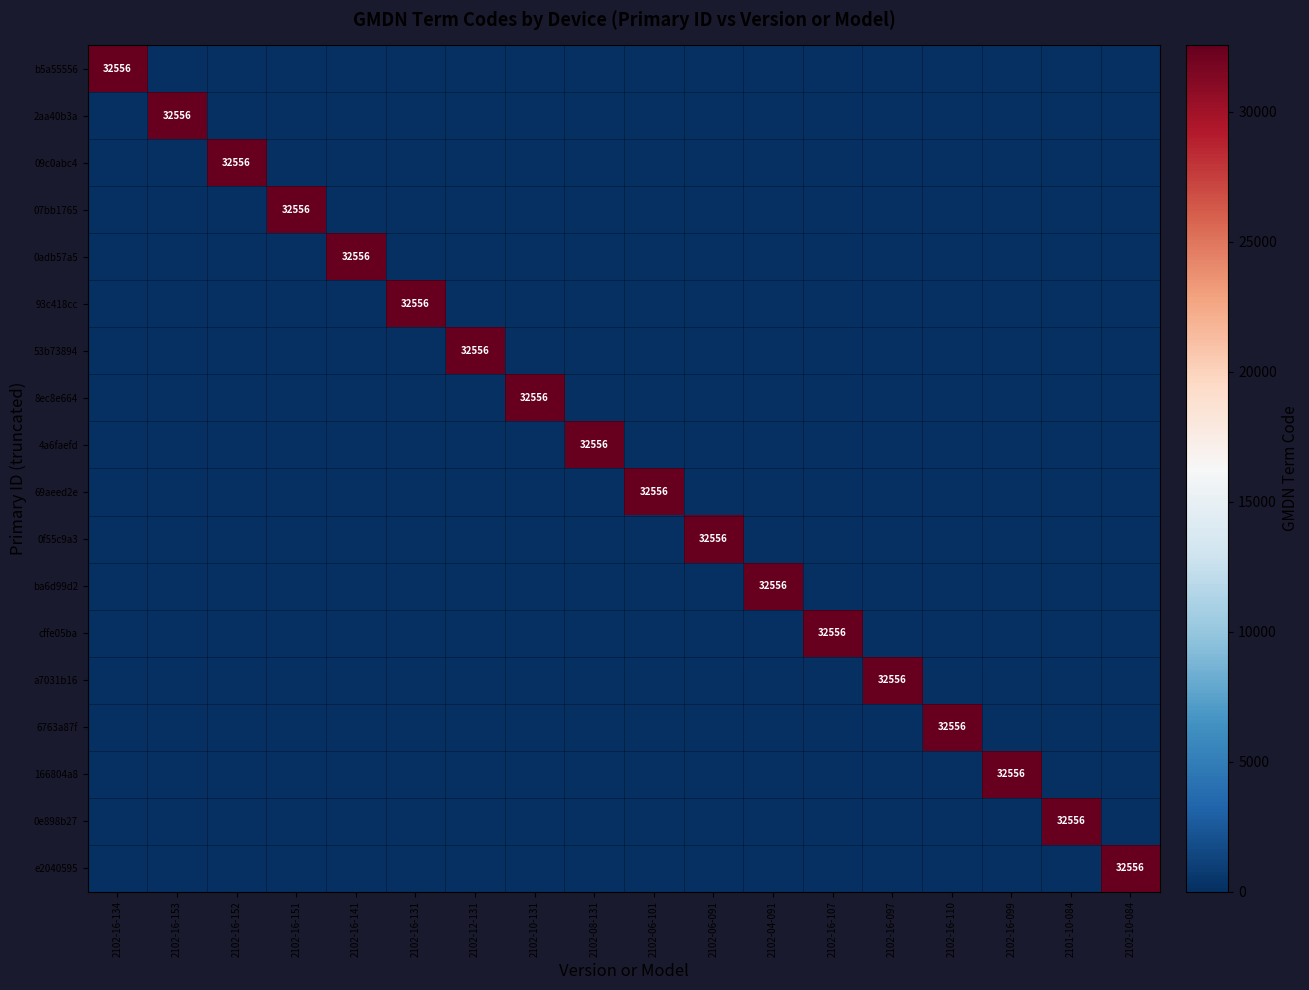

The 6763a87f series shows 0 at 2102-16-151. True or false?

True